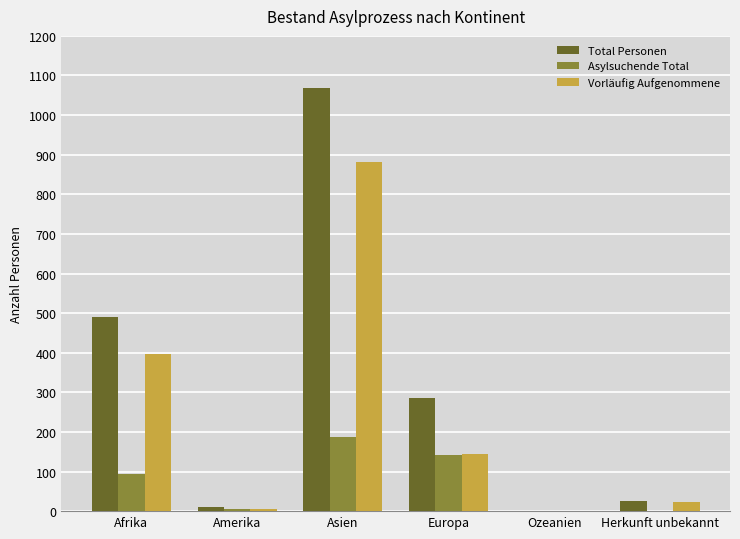

Between Europa and Ozeanien, which series saw the biggest shift?

Total Personen